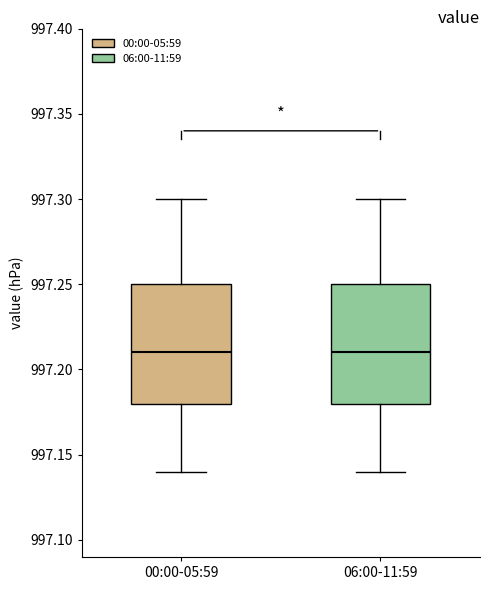

Reading left to right, transcribe this box plot: for each box, give where its median line is, the range the box spans, and where its two whiskers end, as read against the y-axis. The values are not printed on the chart, so give them approximately, as read against the axis.

00:00-05:59: median 997.21, box 997.18 to 997.25, whiskers 997.14 to 997.30
06:00-11:59: median 997.21, box 997.18 to 997.25, whiskers 997.14 to 997.30